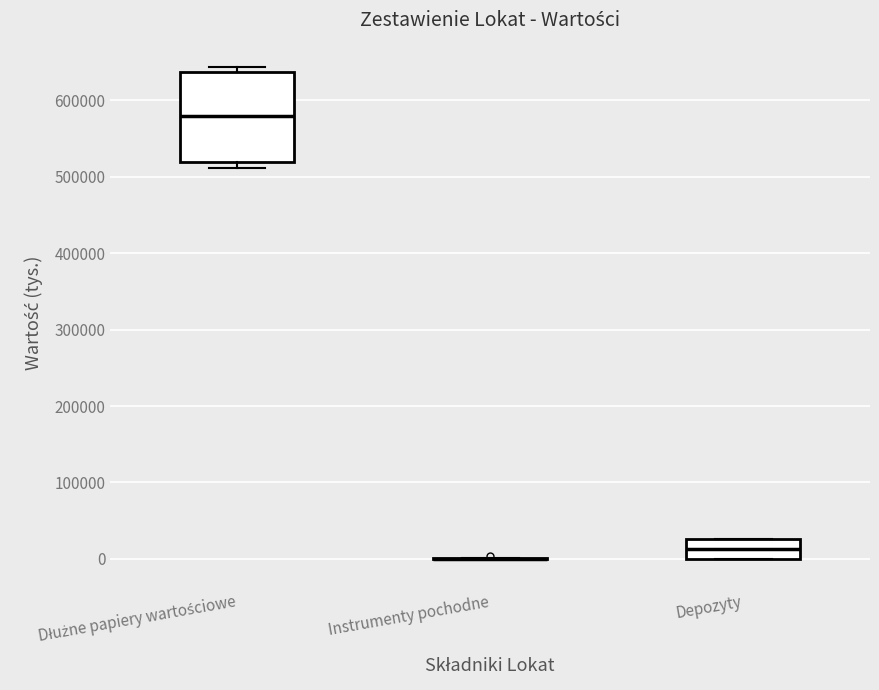

Which box is the tallest, from its lower edge to its upper edge?

Dłużne papiery wartościowe